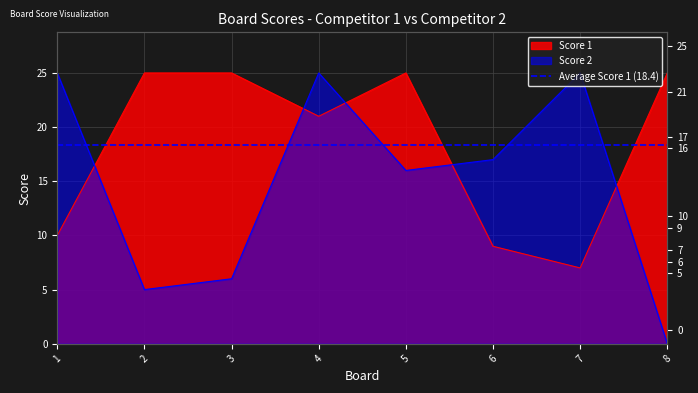

Reading left to right, transcribe all the data shown in this chart.

Score 1: 10	25	25	21	25	9	7	25
Score 2: 25	5	6	25	16	17	25	0